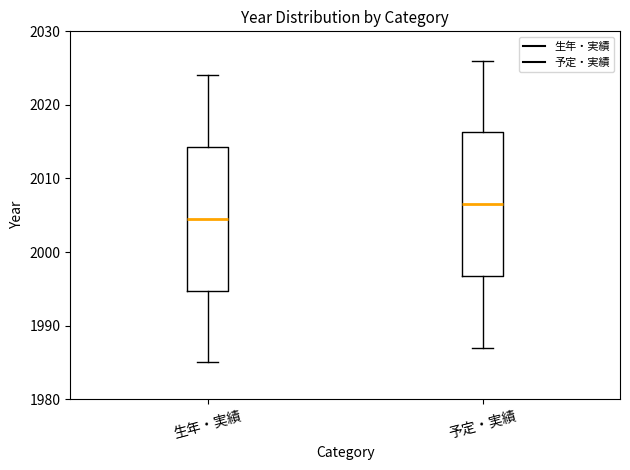

Reading left to right, read every box against the y-axis: the position of its median line, the range the box covers, and the ends of its whiskers. The values are not printed on the chart, so give them approximately, as read against the axis.

生年・実績: median 2005, box 1995 to 2014, whiskers 1985 to 2024
予定・実績: median 2007, box 1997 to 2016, whiskers 1987 to 2026